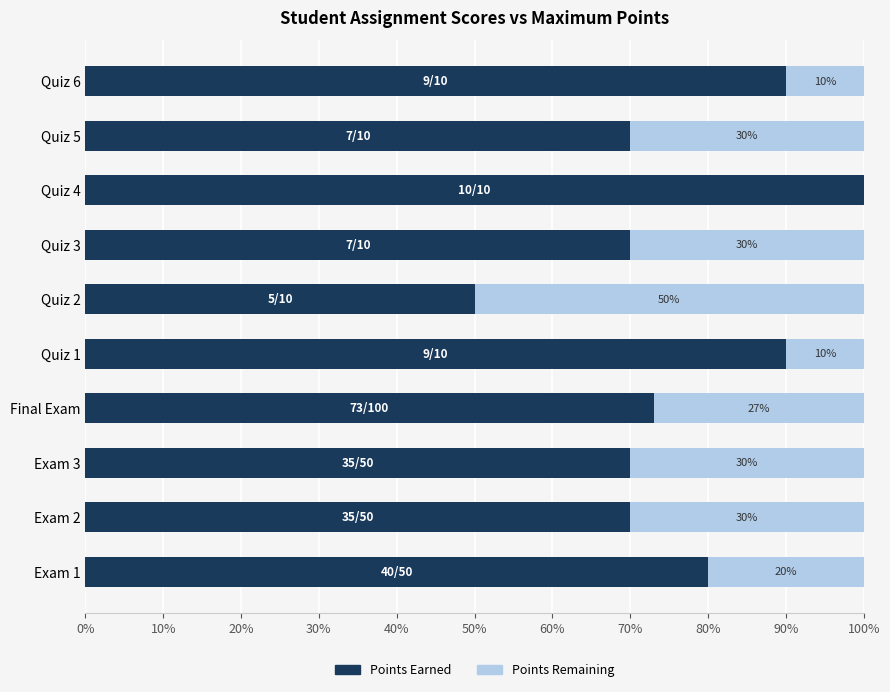

Which category has the highest value in the Points Earned series?

Quiz 4